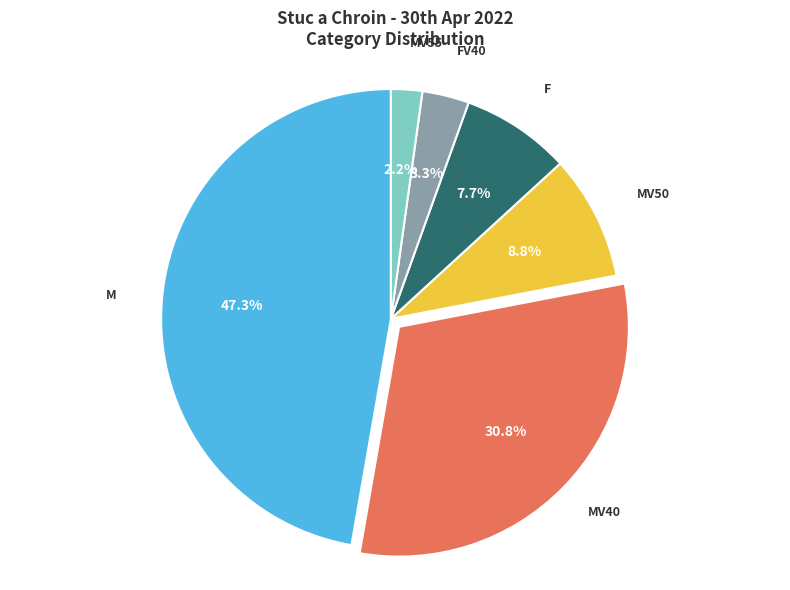

Does any single category account for the majority?

No